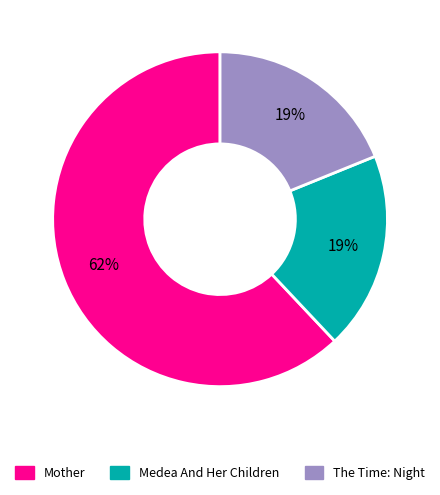

True or false: Mother accounts for 71% of the total.

False